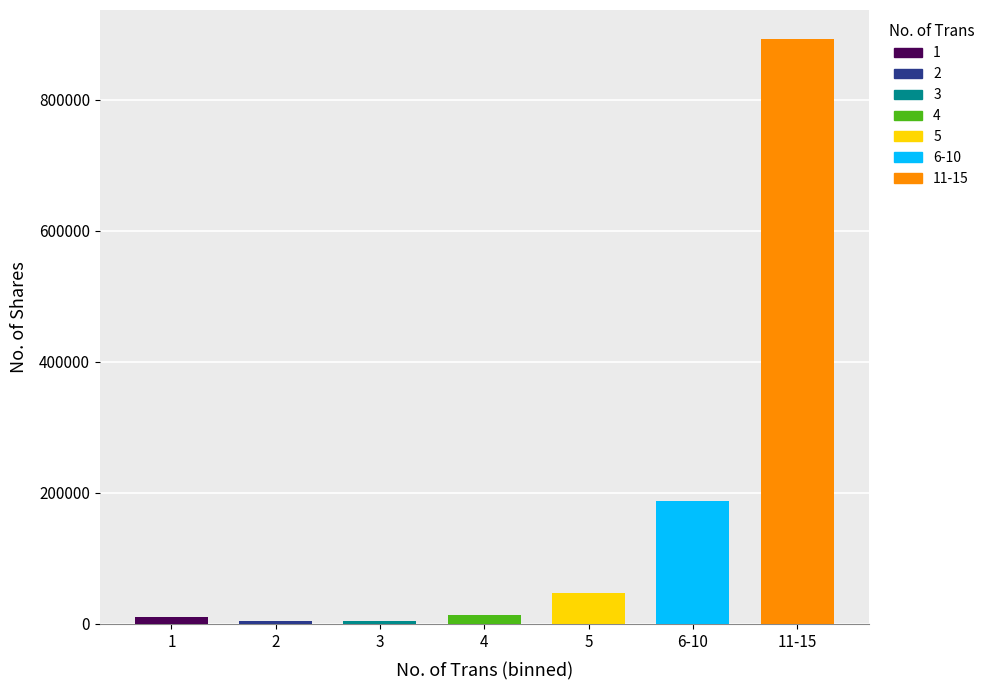

Between 4 and 6-10, which is larger?

6-10